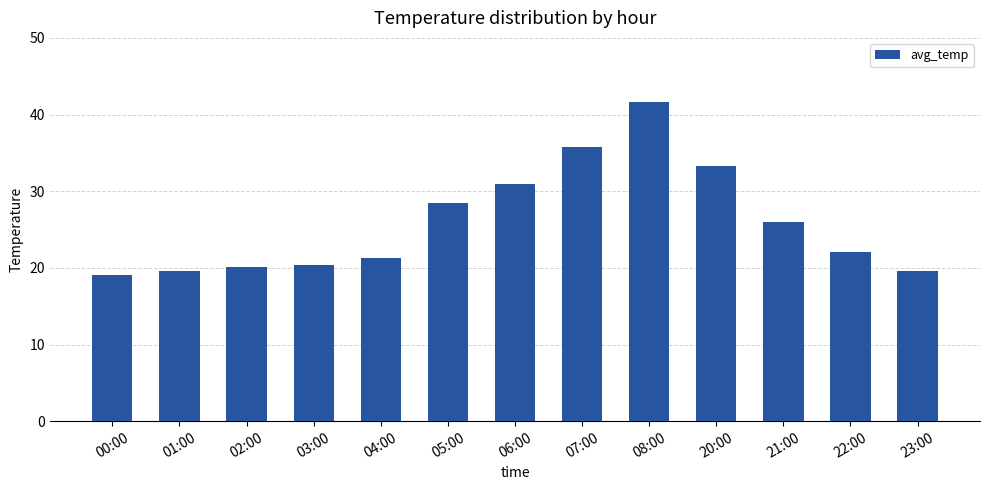

What is the label of the 9th bar from the left?

08:00